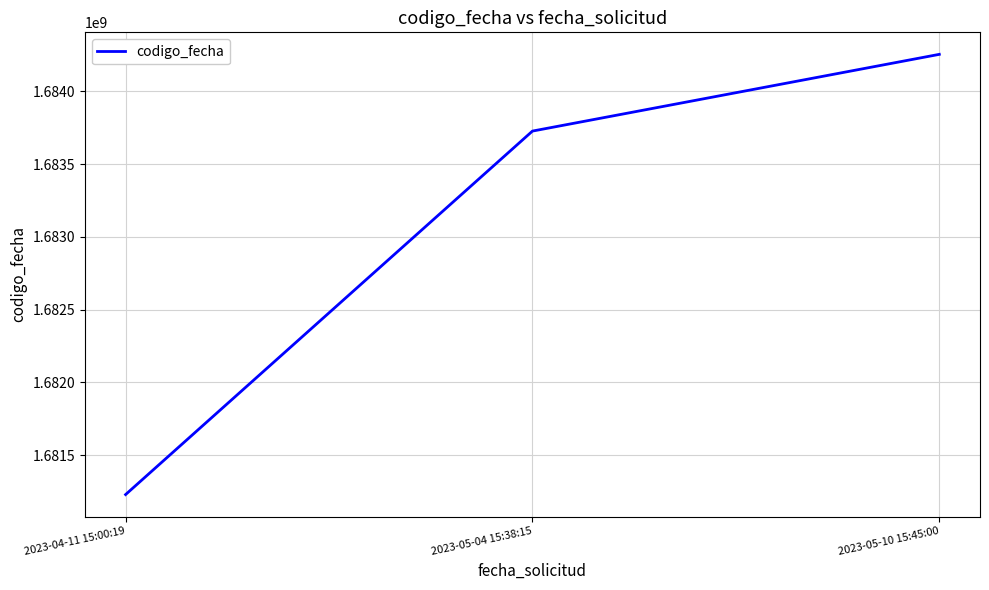

Between 2023-04-11 15:00:19 and 2023-05-04 15:38:15, which is larger?

2023-05-04 15:38:15